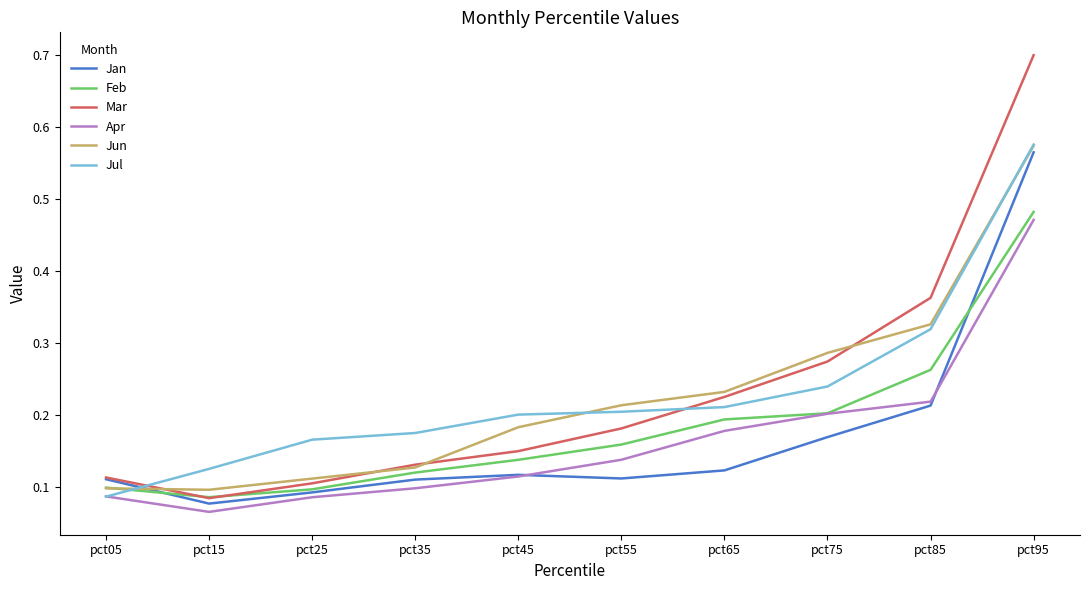

Where is the first local maximum for Jan?

pct45